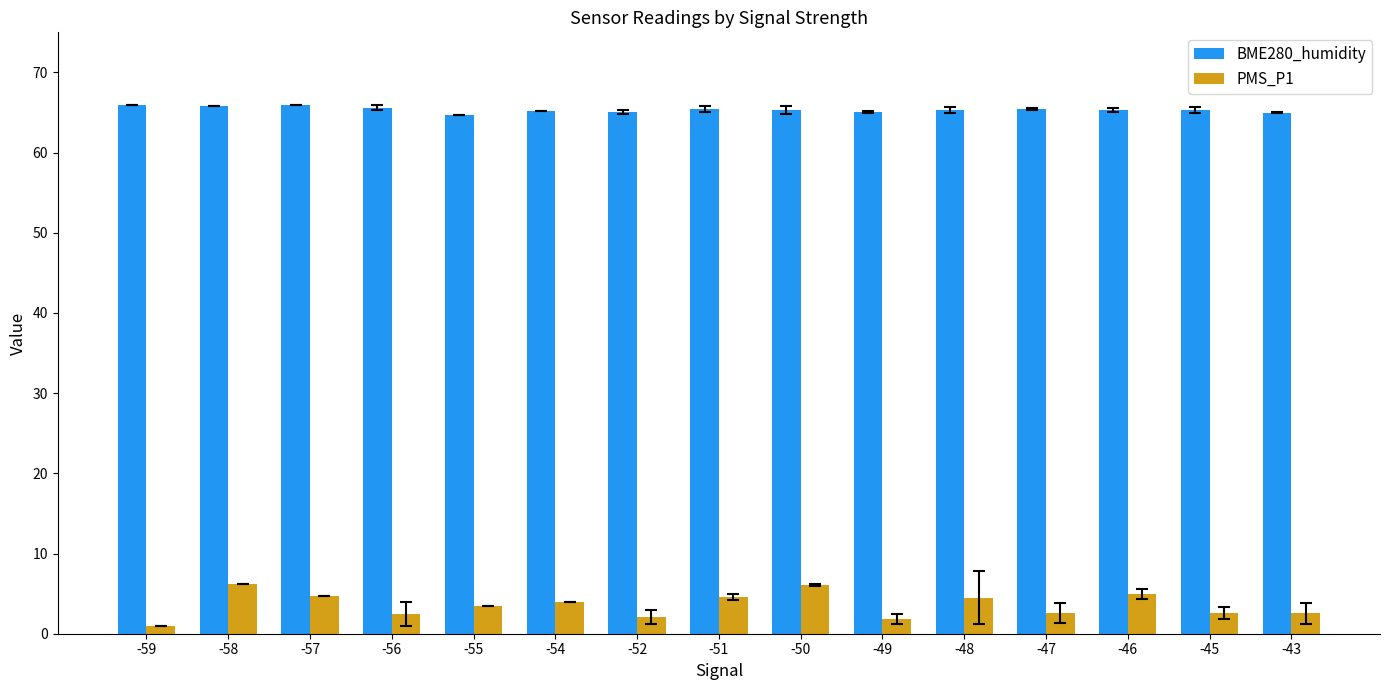

Rank the series at -49 from lowest to highest value.

PMS_P1, BME280_humidity